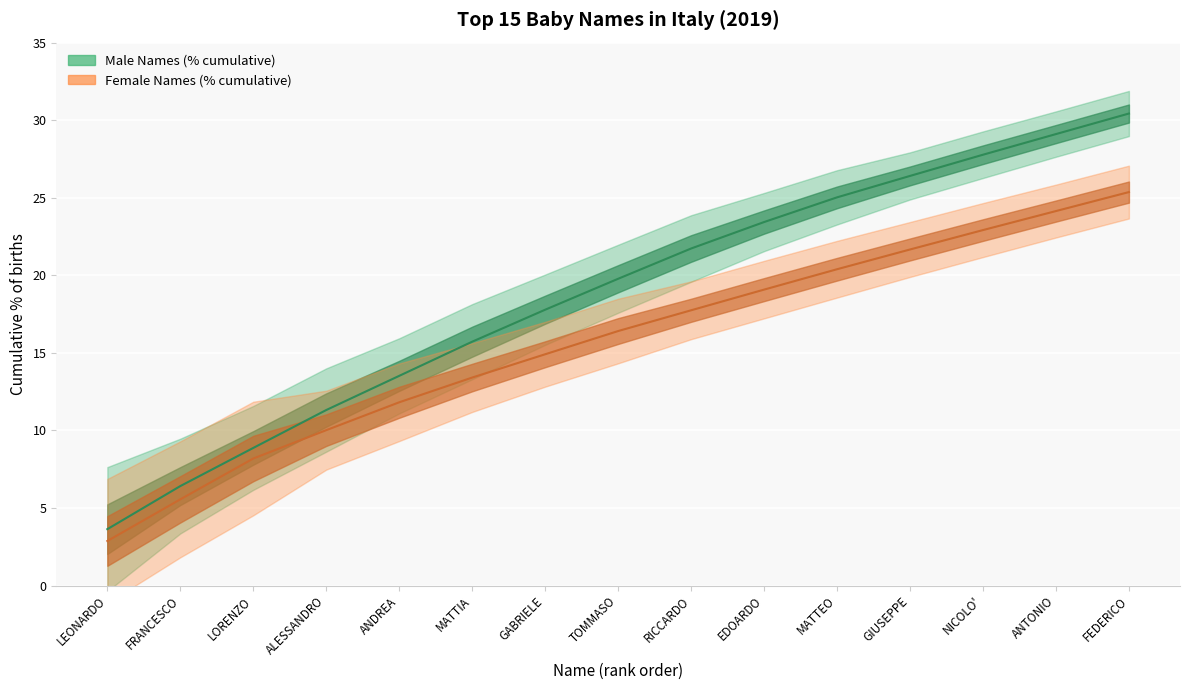

What position from the right is ANDREA?

11